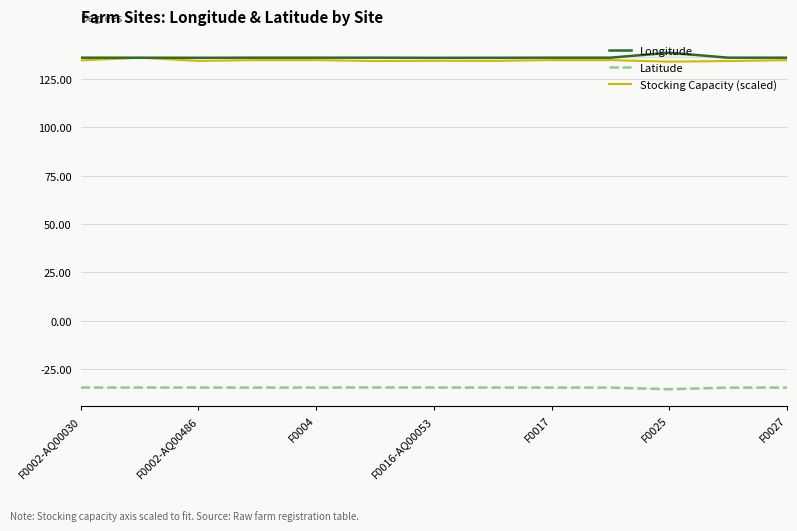

True or false: Stocking Capacity (scaled) has more than 2 points higher than both neighbors.

False